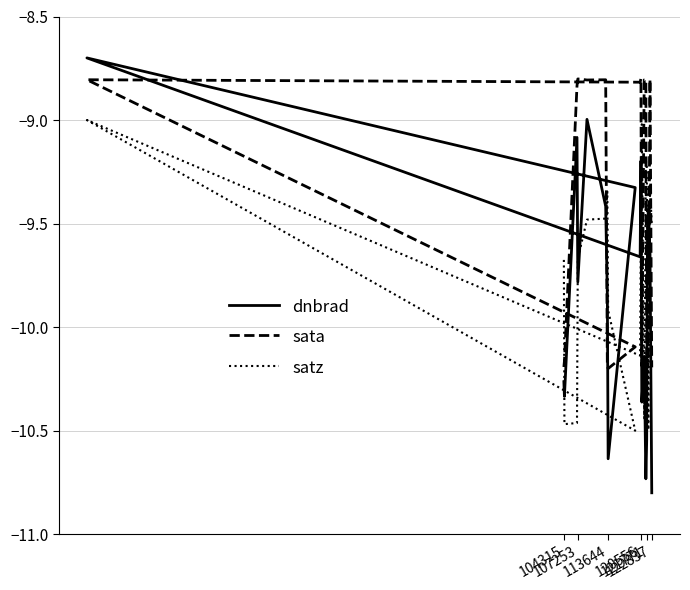

How many lines are shown in the chart?

3